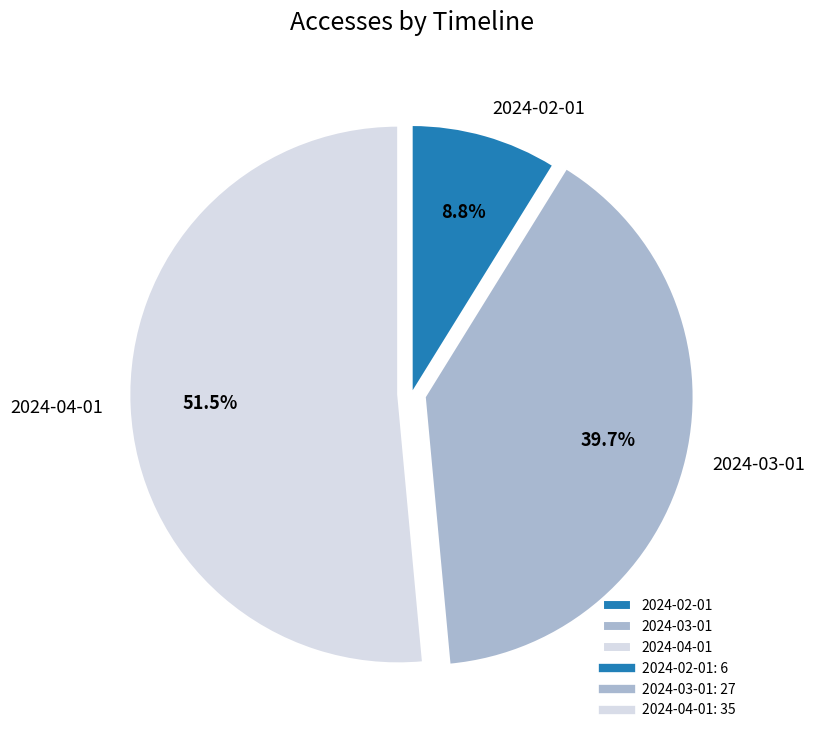

Approximately how many times larger is the value at 2024-02-01 compared to 2024-04-01?

0.2